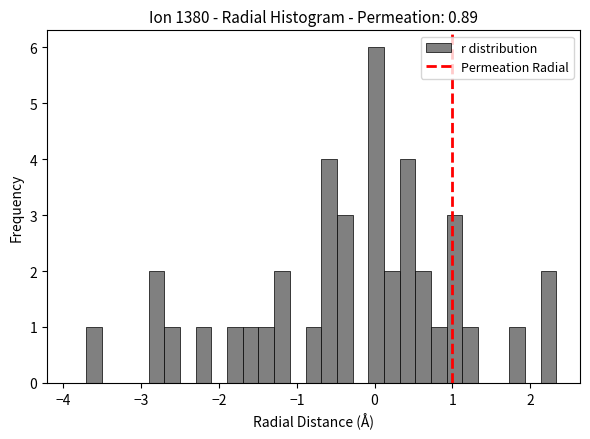

Read against the x-axis, roughly where is the centre of the tallest bar?

0.0